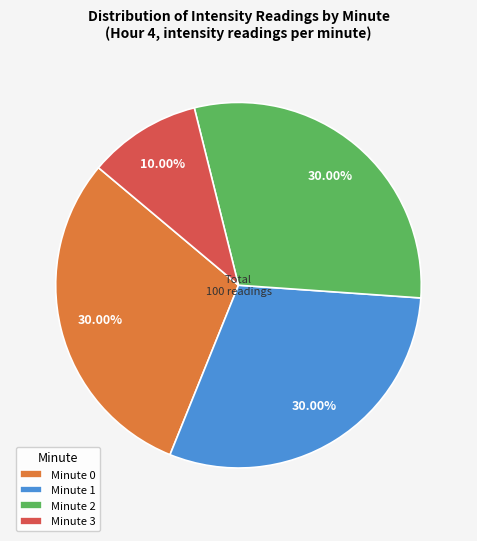

How many slices are in this pie chart?

4